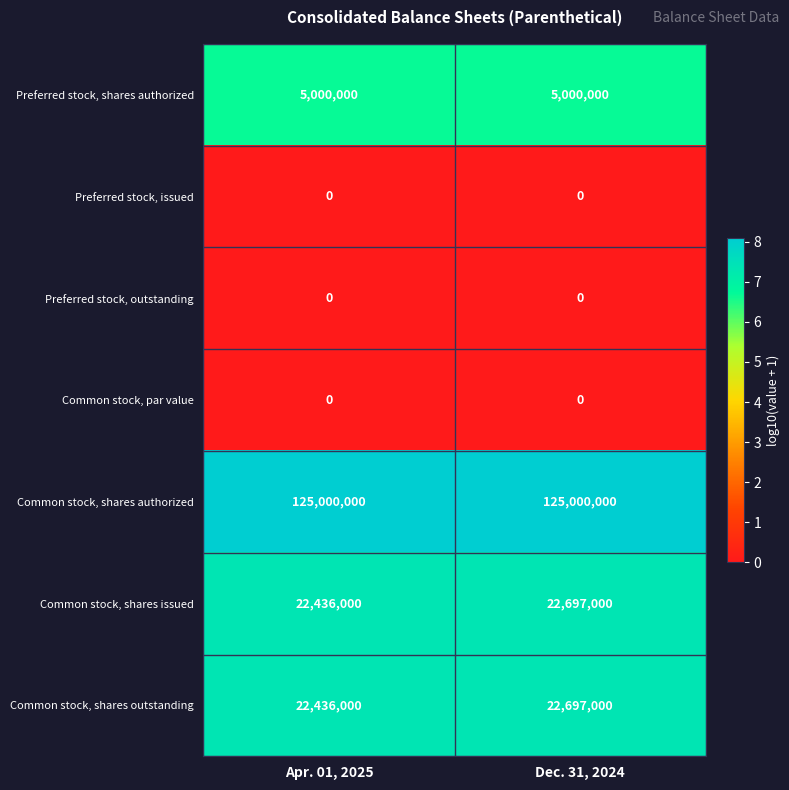

What is the difference between the highest and lowest values at Apr. 01, 2025?

125000000